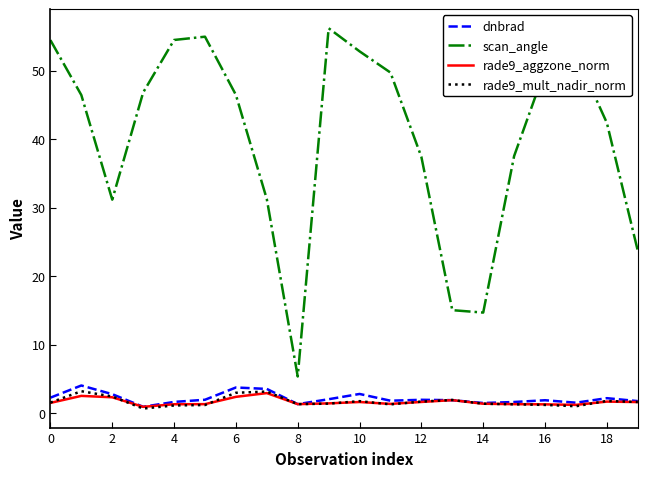

What is the minimum value for scan_angle?

5.3